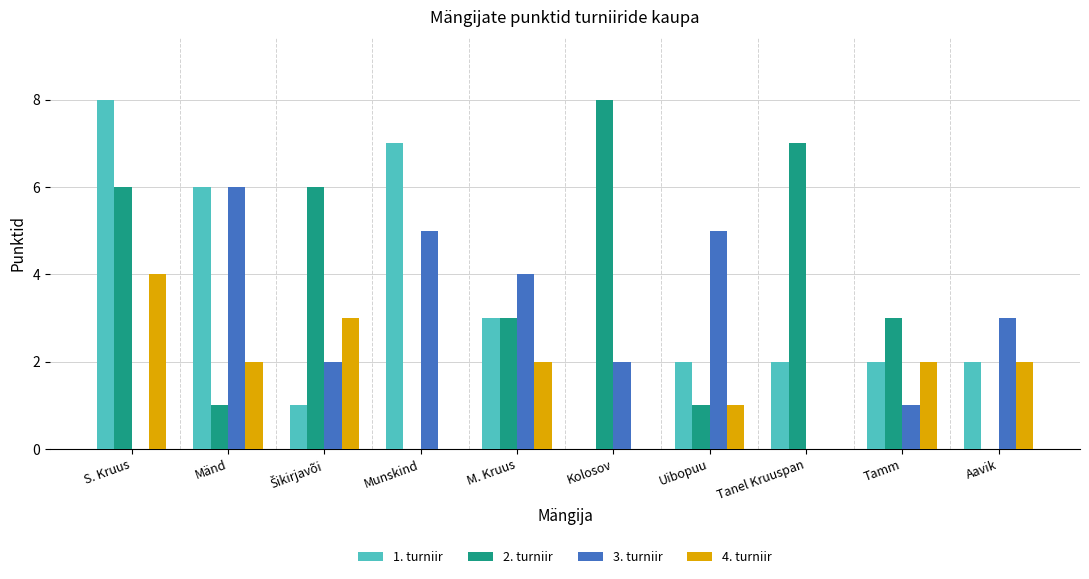

Is it true that 3. turniir equals 3 at Kolosov?

False